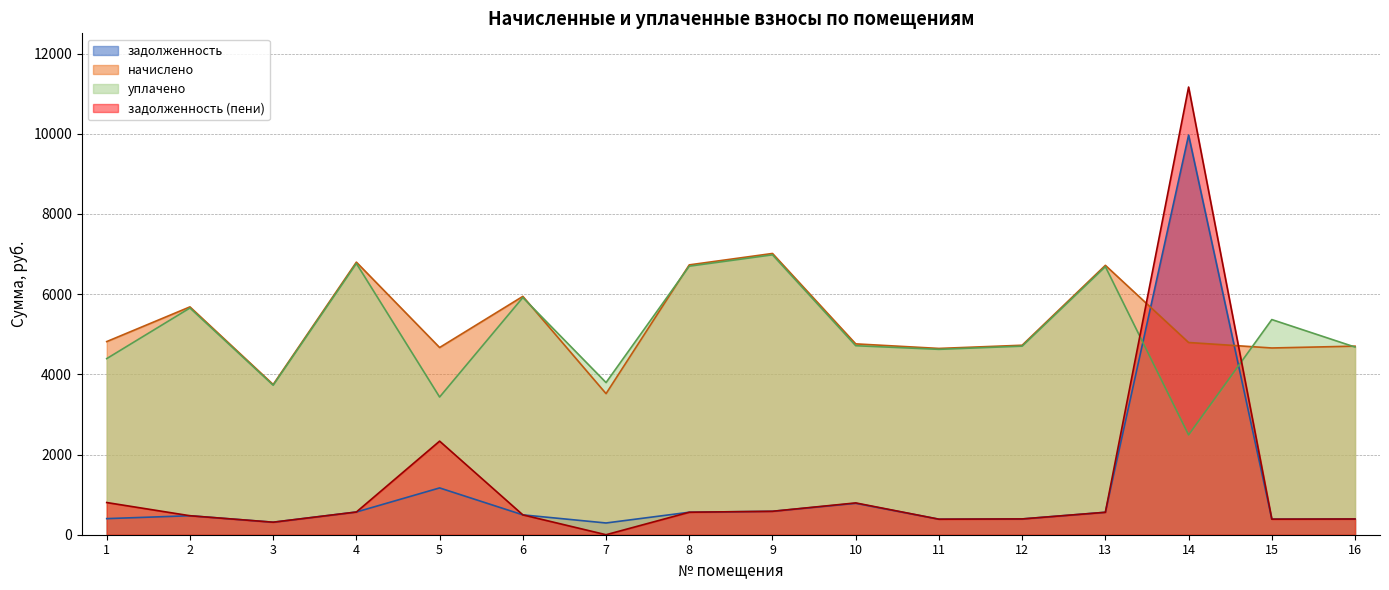

What value does the задолженность series have at 9?

584.6